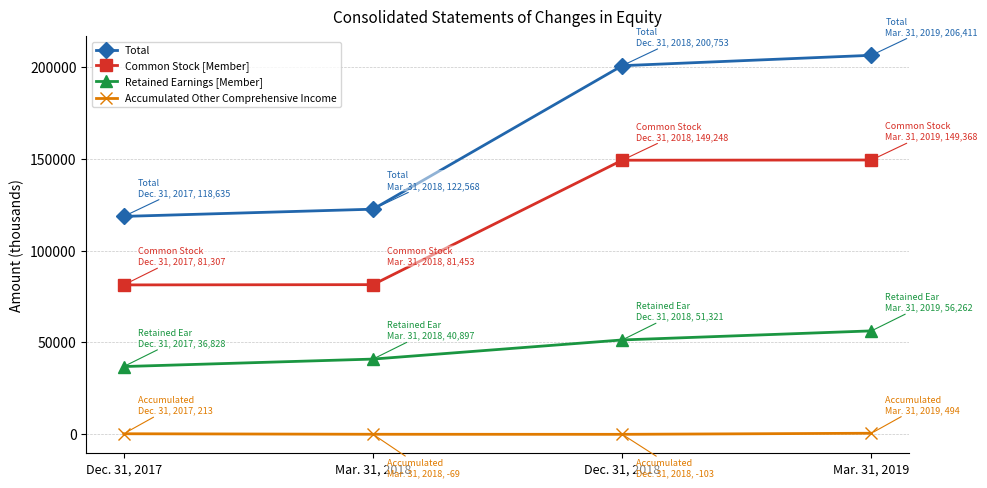

Which category has the highest value in the Total series?

Mar. 31, 2019